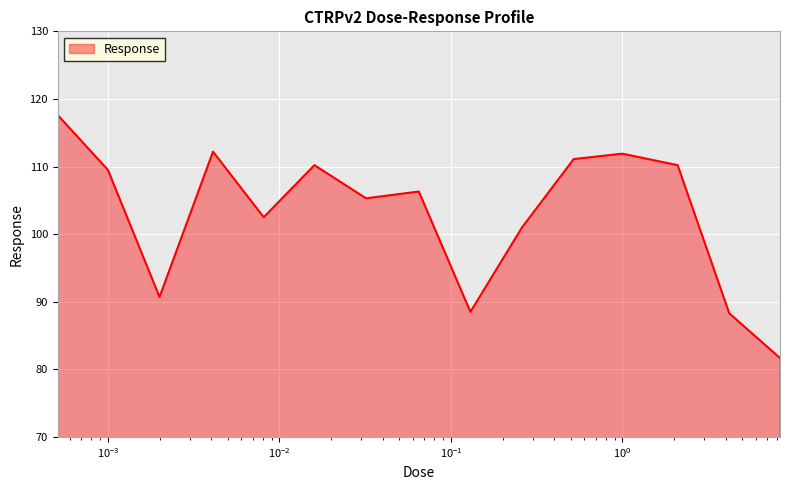

What is the difference between the maximum and minimum values?

35.9